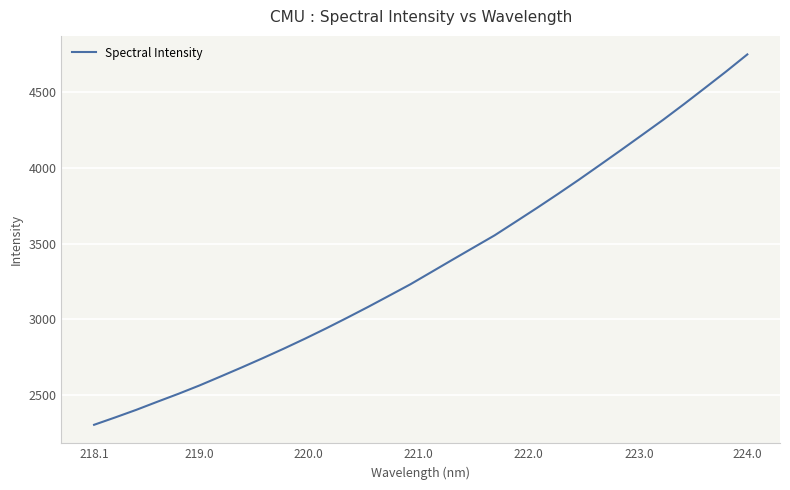

What is the difference between the maximum and minimum values?

2448.5